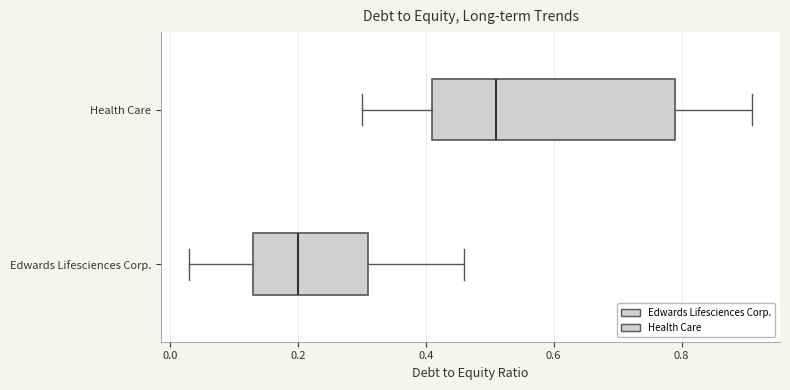

Which box is the widest, from its left edge to its right edge?

Health Care